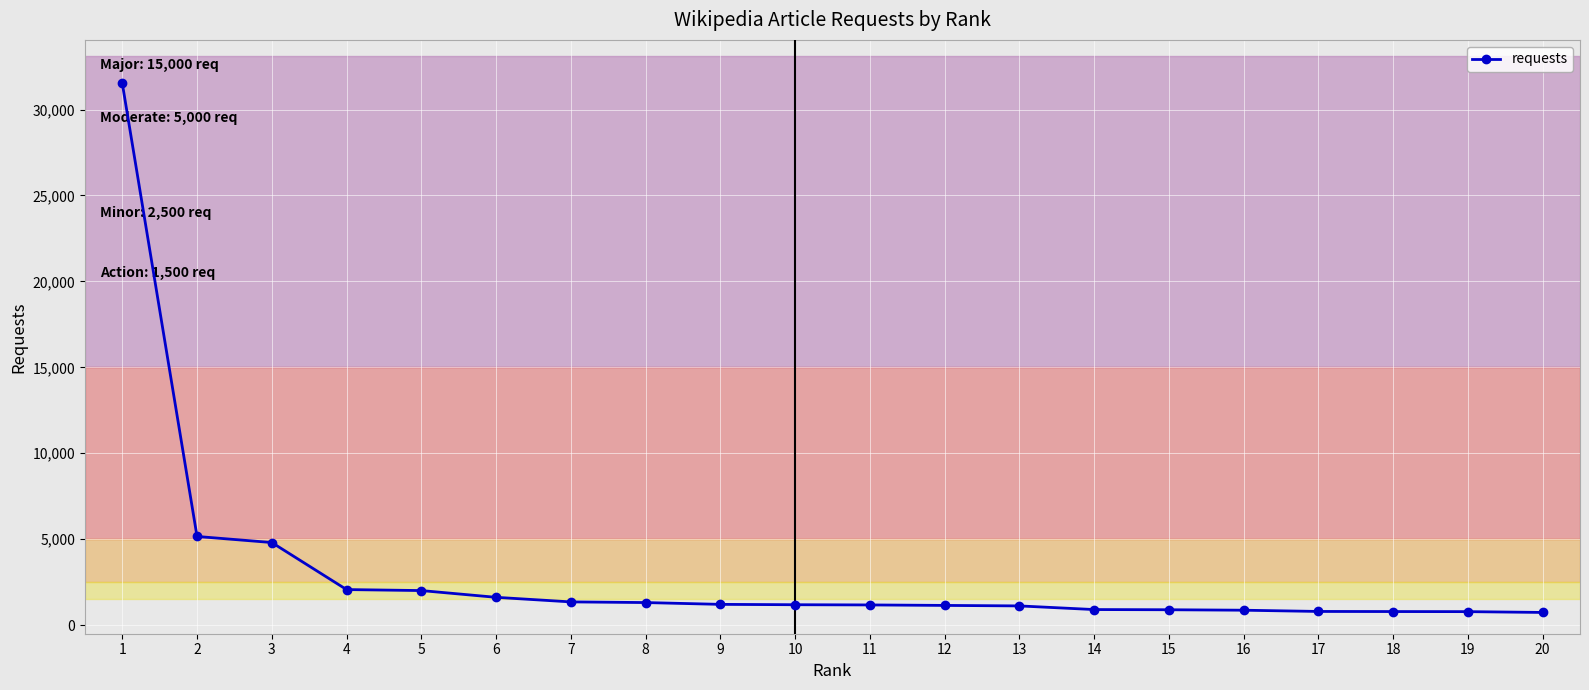

What is the average value?

3074